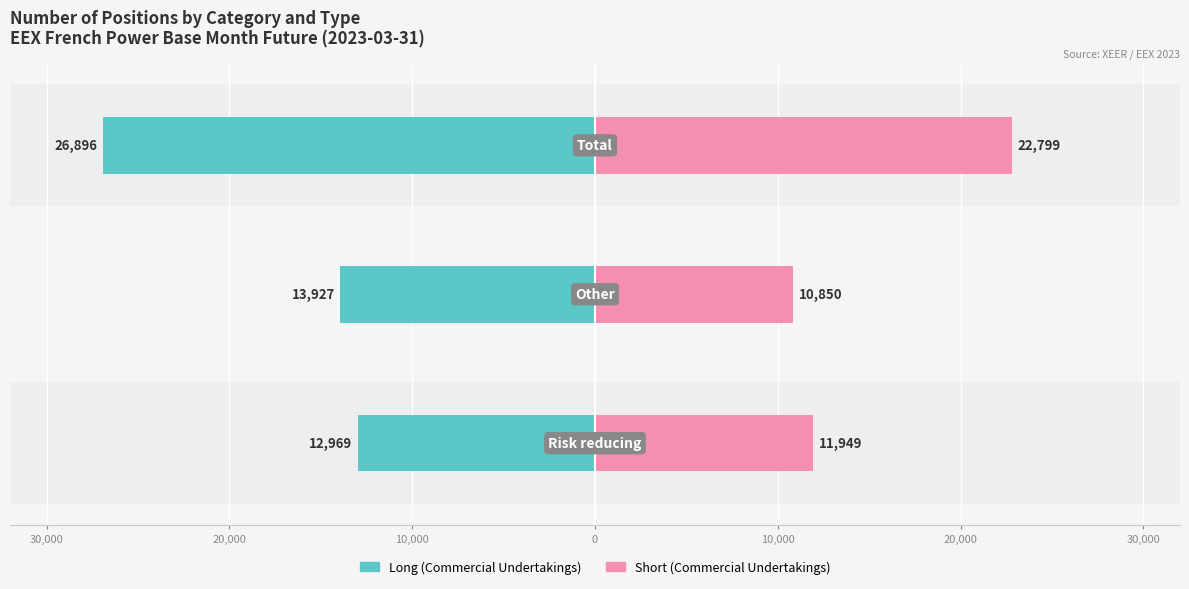

What is the sum of all Short (Commercial Undertakings) values?

45598.1